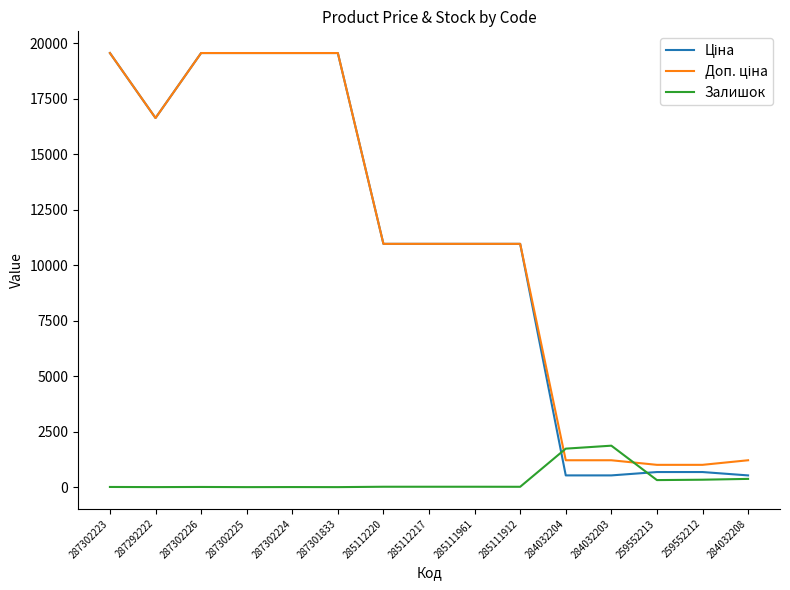

True or false: Залишок has a value of 17.0 at 285112220.

True